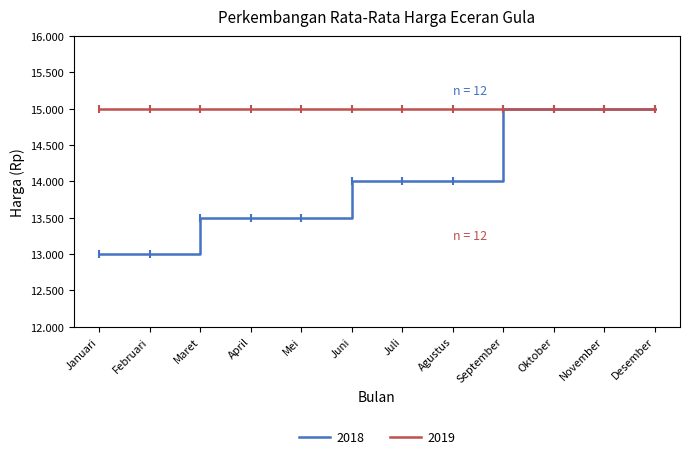

Does the chart have visible grid lines?

No